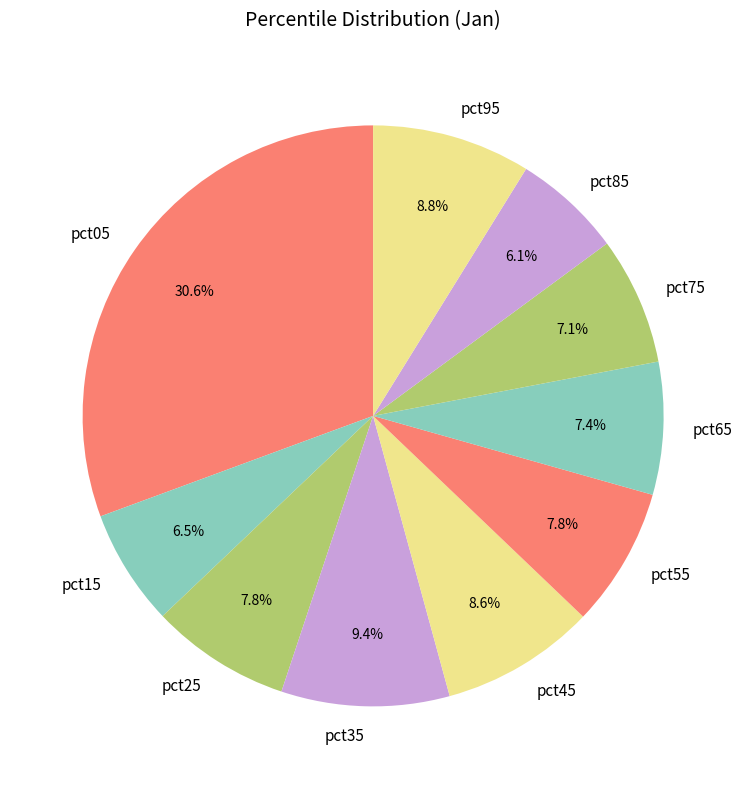

Is there a majority slice in this chart?

No